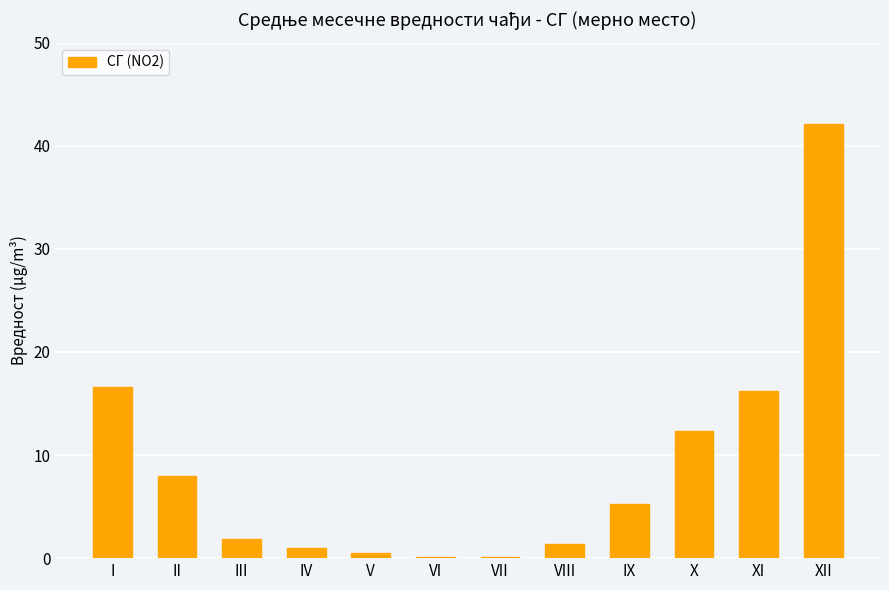

The chart shows a value of 12.3 at X. True or false?

True